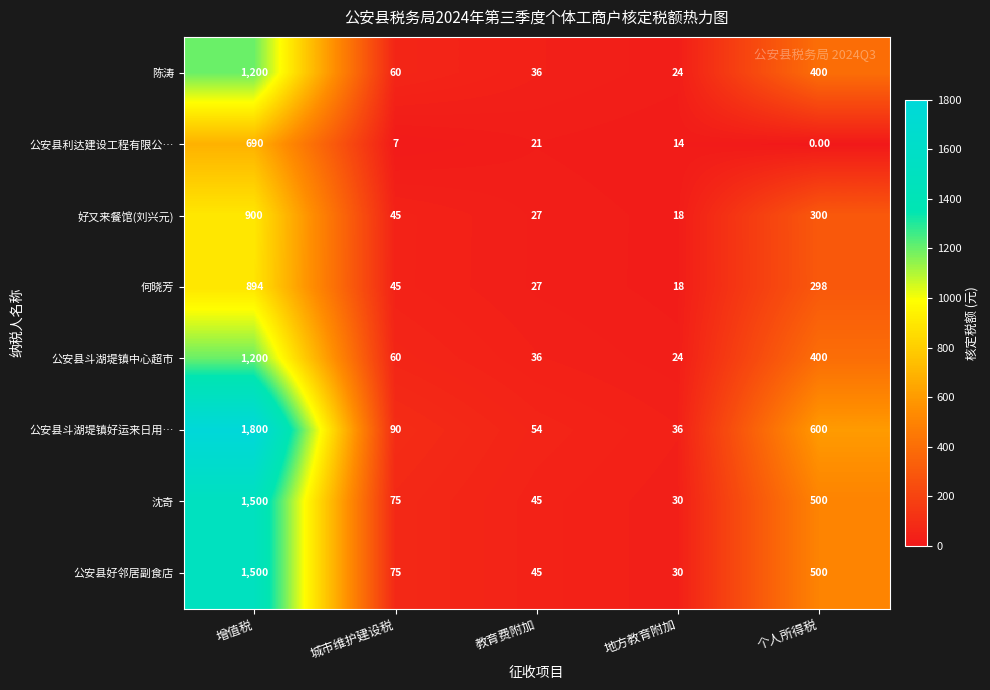

How many data points does each series have?

5